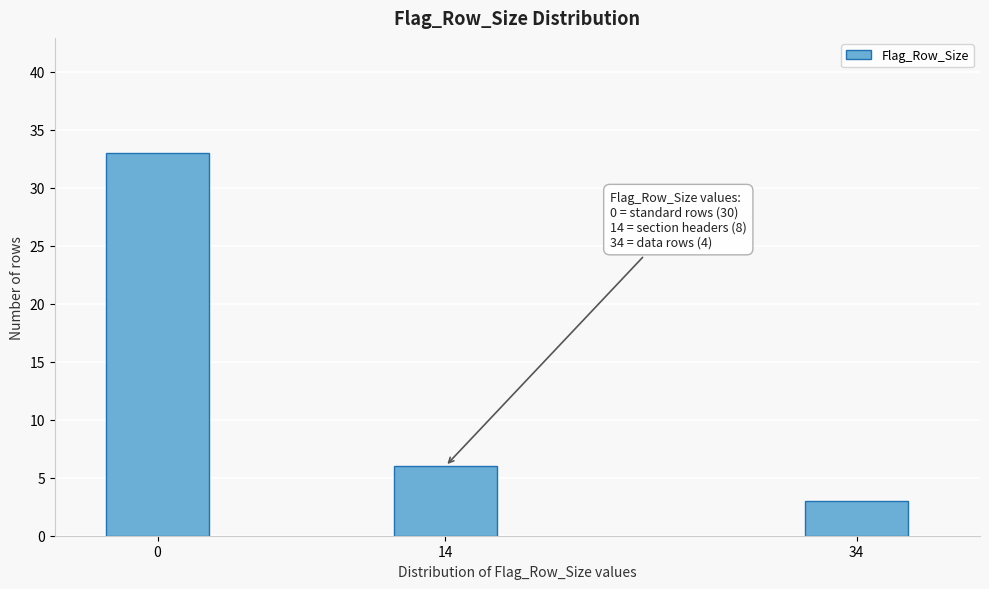

Reading right to left, list all the values displayed in this chart.

34=3	14=6	0=33